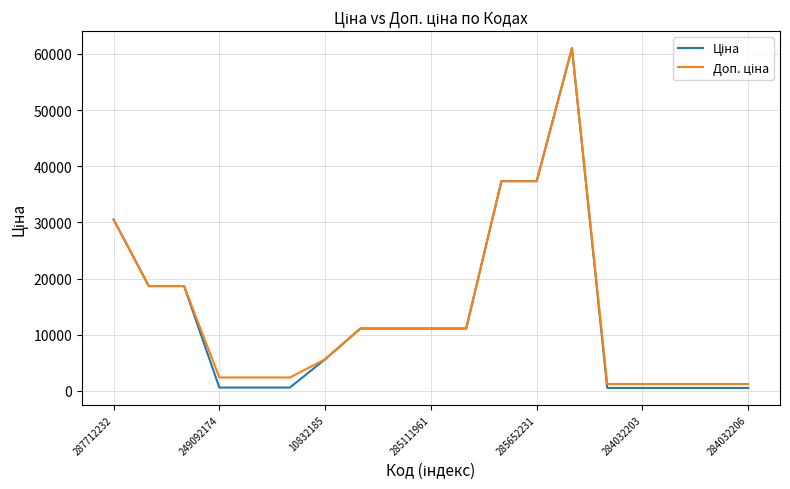

What is the maximum value shown in the chart?

61024.7